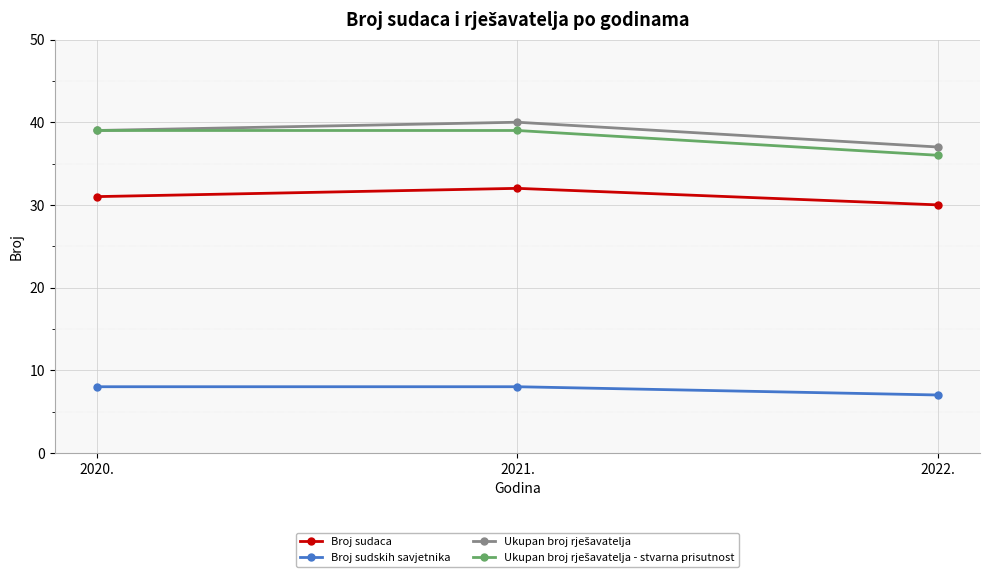

True or false: Broj sudskih savjetnika has a value of 14 at 2020..

False